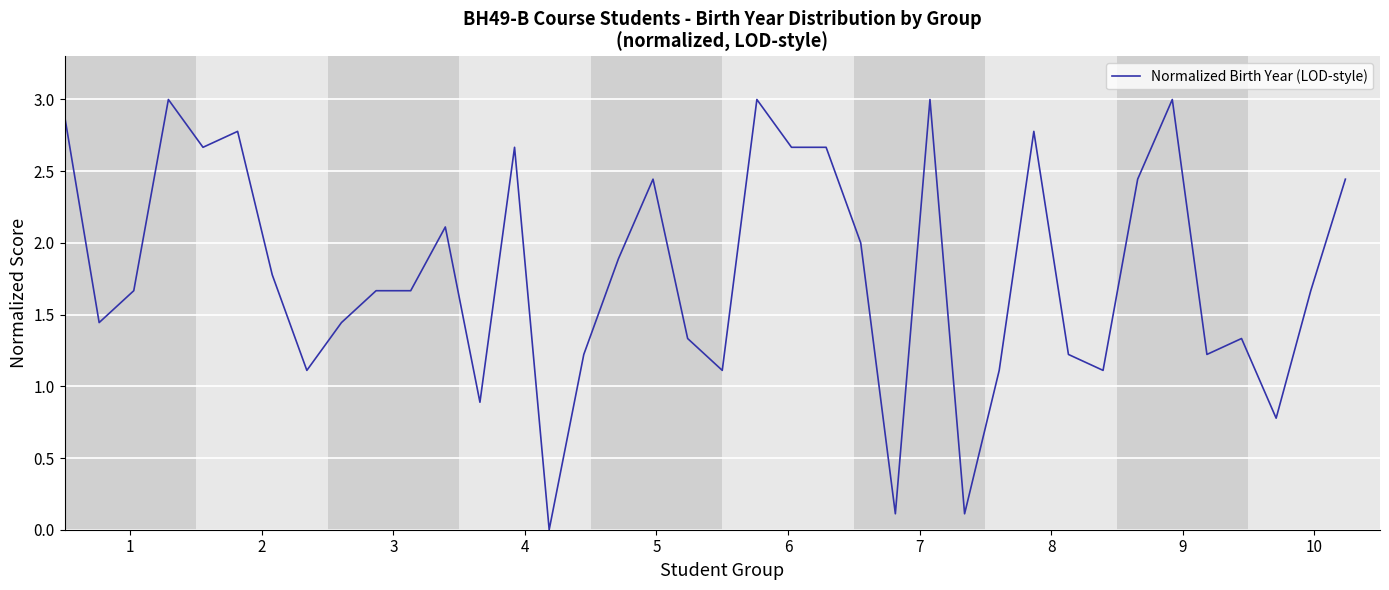

What is the difference between the maximum and minimum values?

3.0